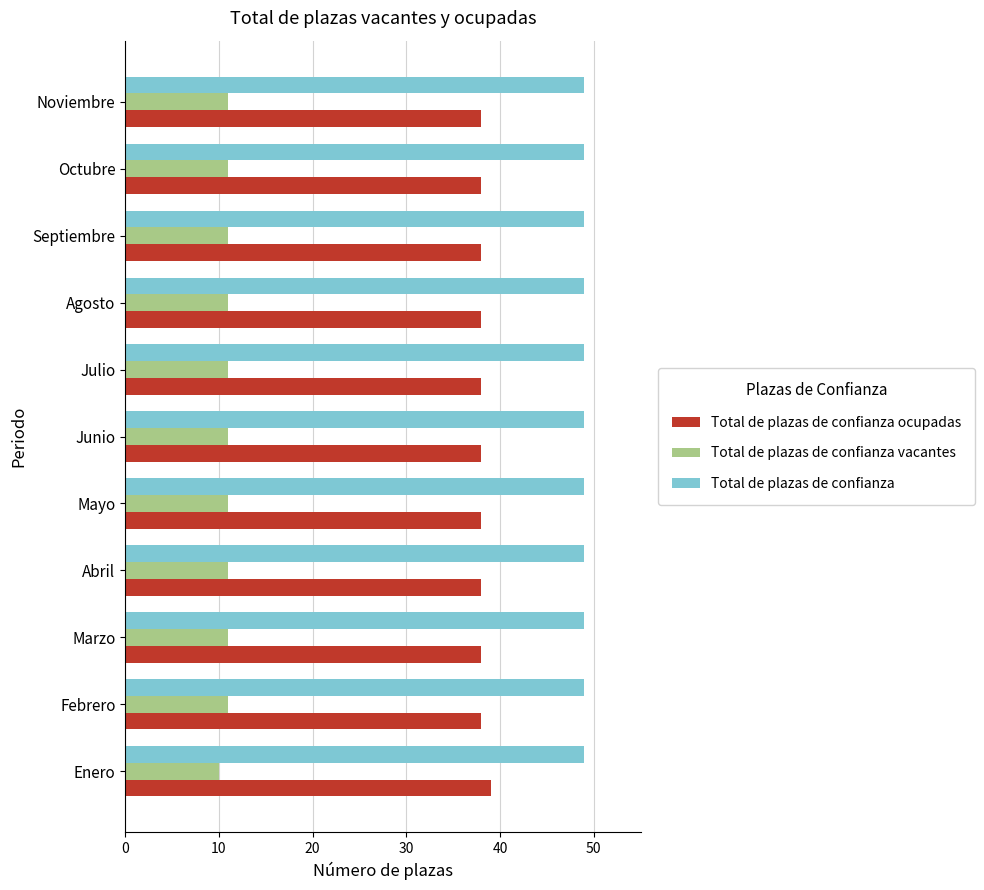

The value of Total de plazas de confianza ocupadas at Septiembre is 38. True or false?

True